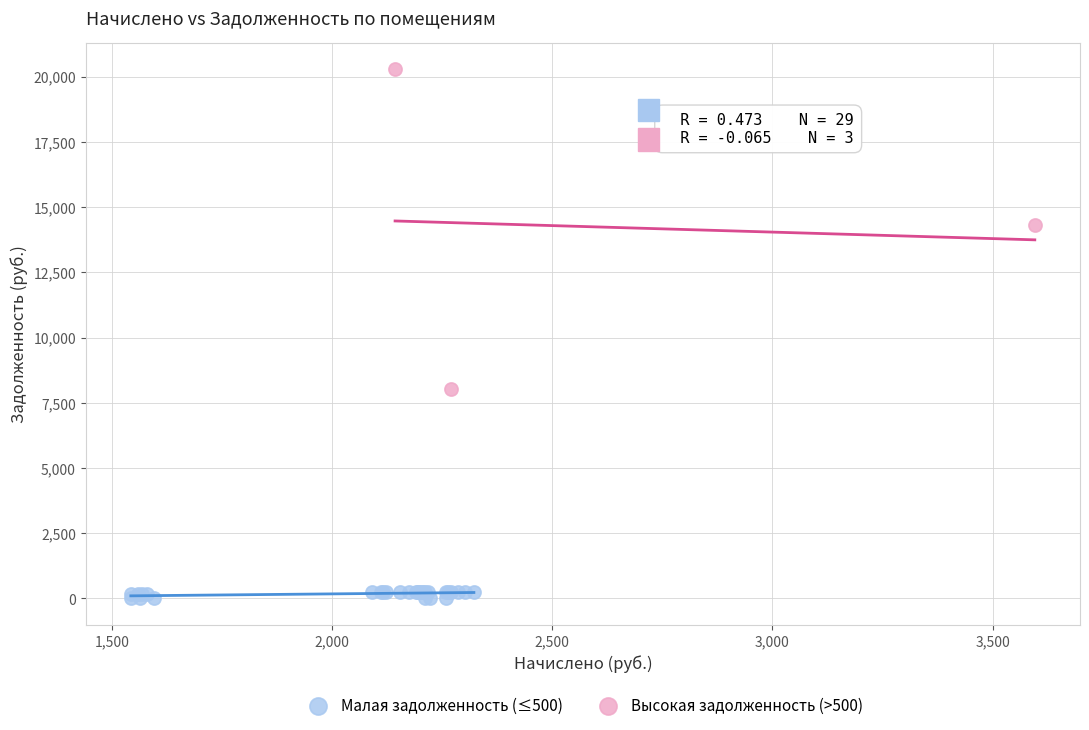

Which series reaches the maximum Y coordinate?

Высокая задолженность (>500)